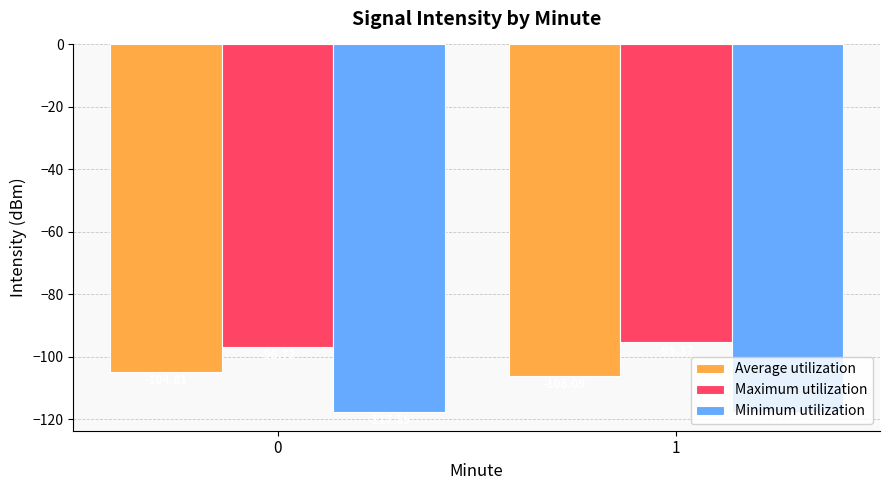

What is the sum of all Minimum utilization values?

-235.4